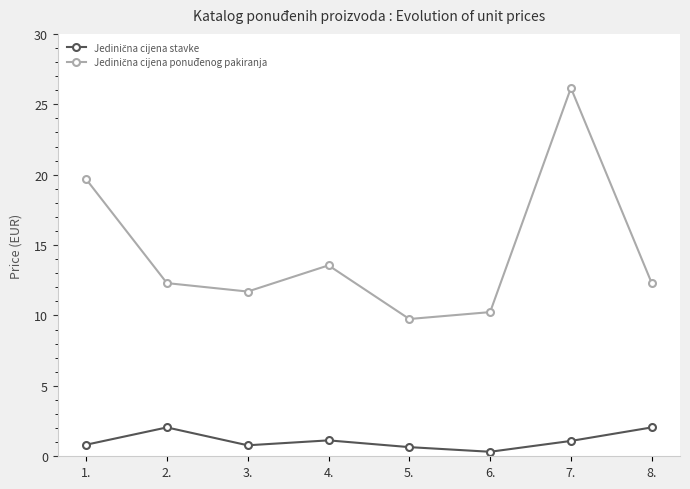

What is the label of the 4th point from the left?

4.